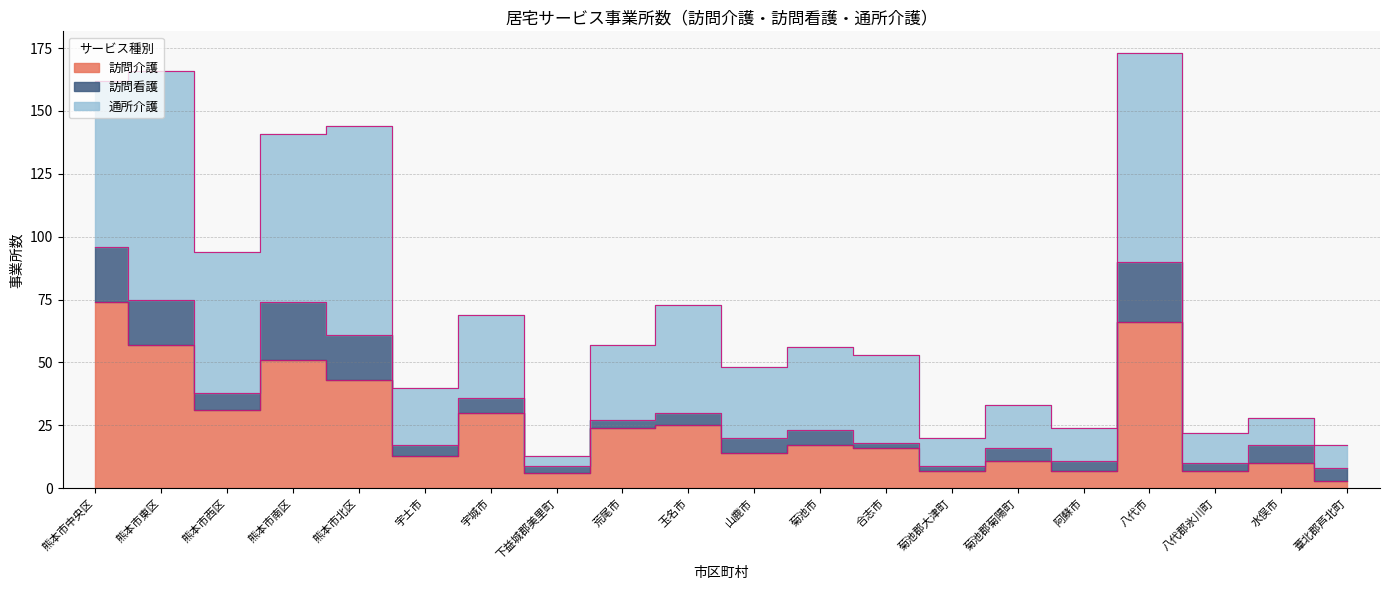

Does the chart display data point markers on the line(s)?

No